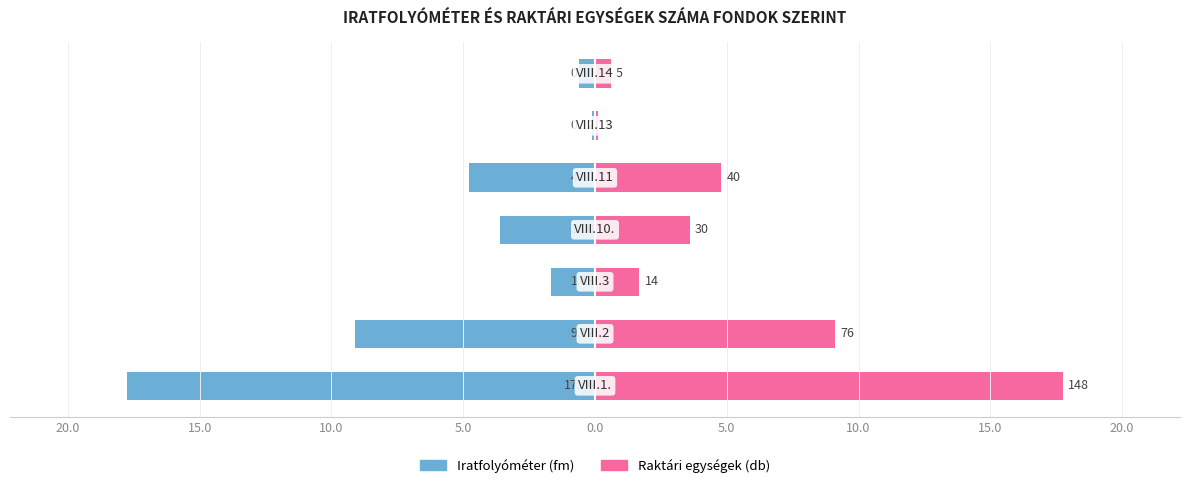

What is the approximate value of Iratfolyóméter at 0.0?

-0.1